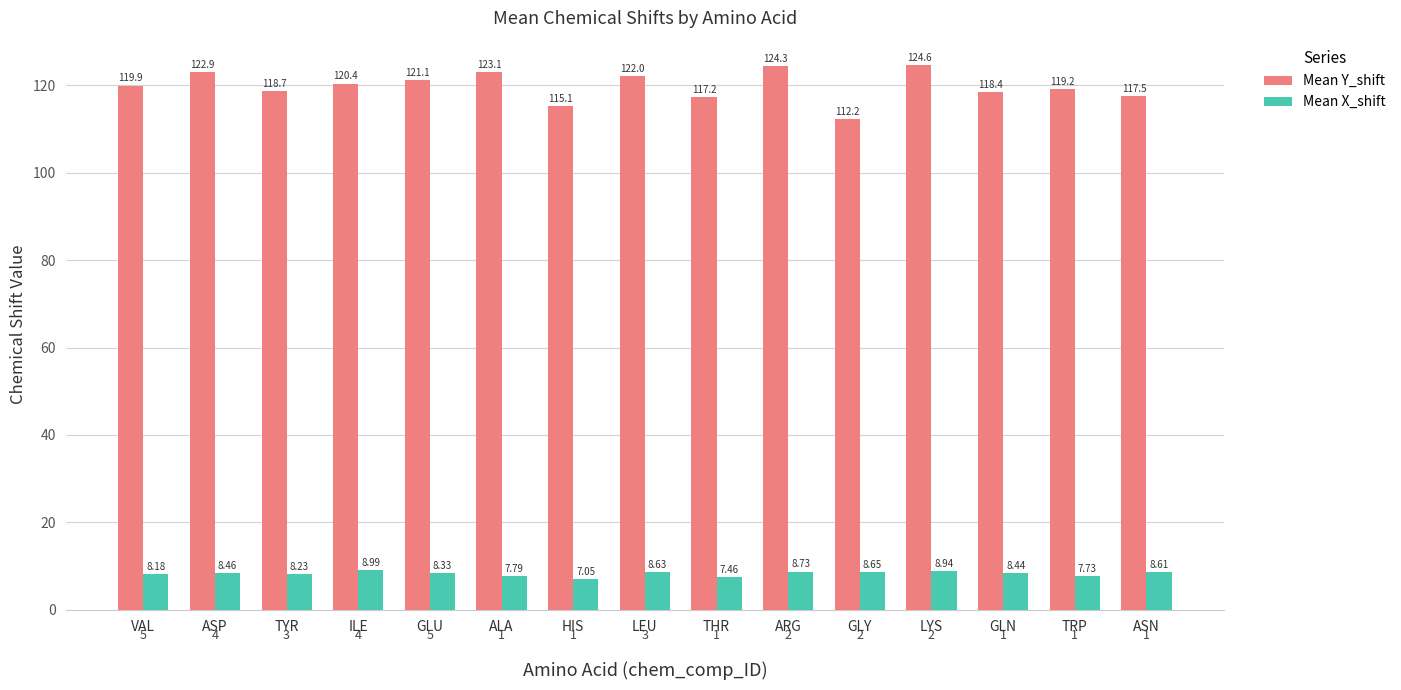

What is the label of the 10th bar from the right?

ALA